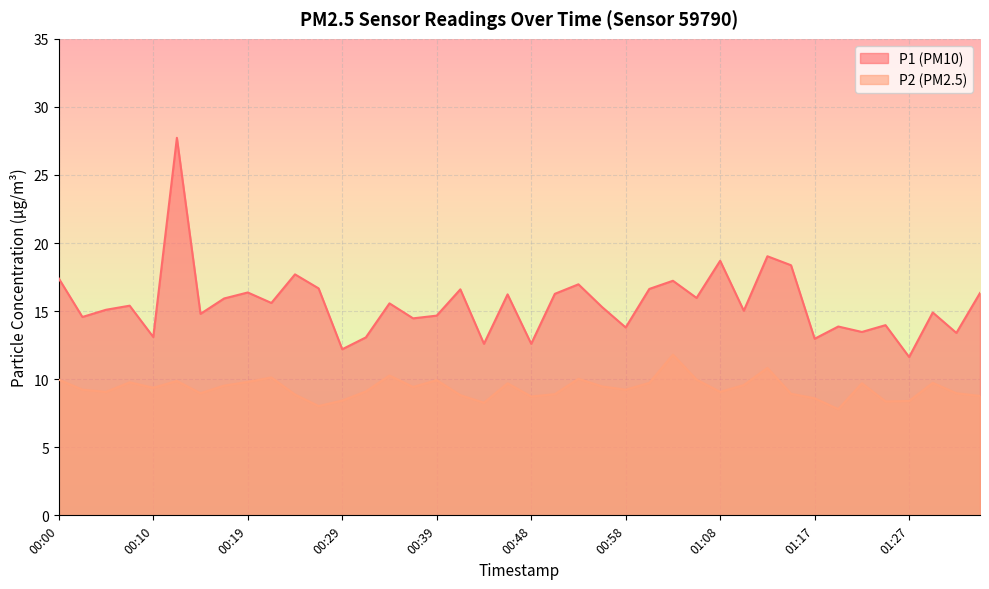

True or false: P2 and P1 intersect in this chart.

False